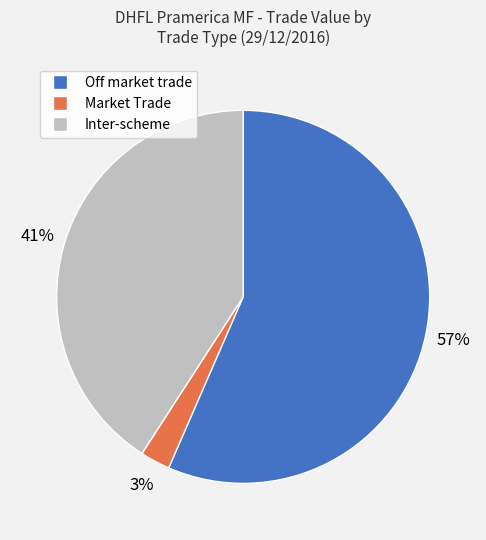

To the nearest percent, what is the average slice percentage?

33%